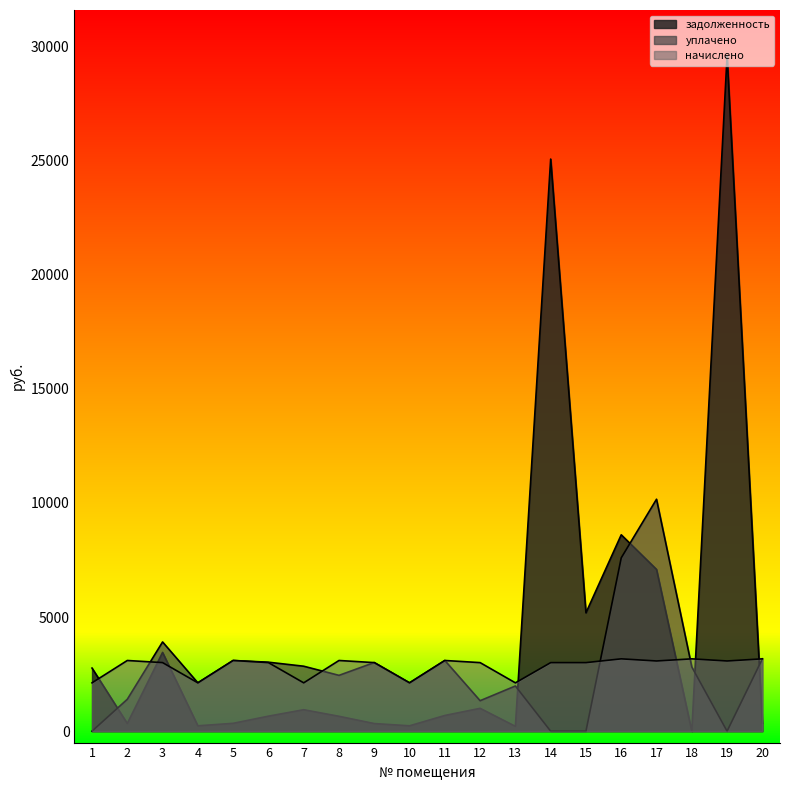

What is the value of the уплачено point at the 16th from the left?

7591.4